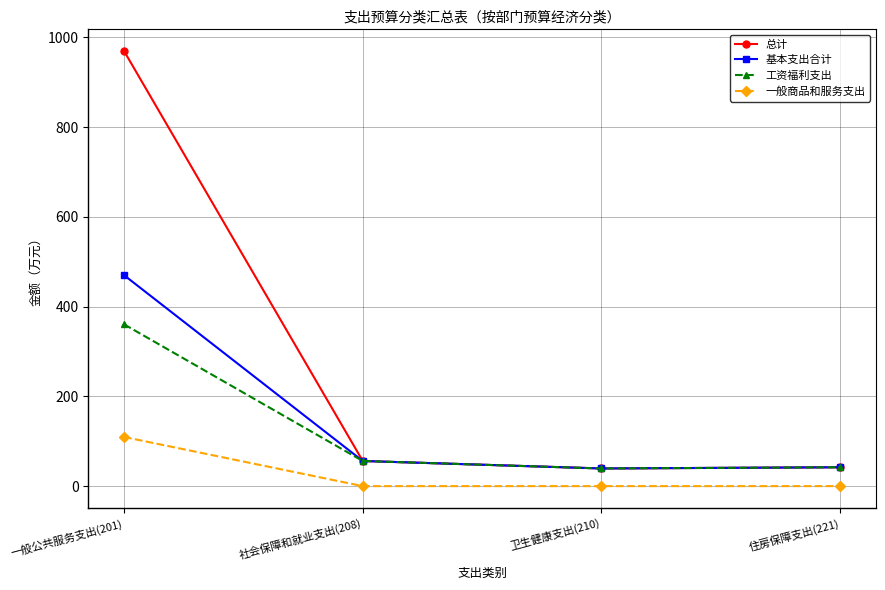

List the series in order of their peak value, highest first.

总计, 基本支出合计, 工资福利支出, 一般商品和服务支出